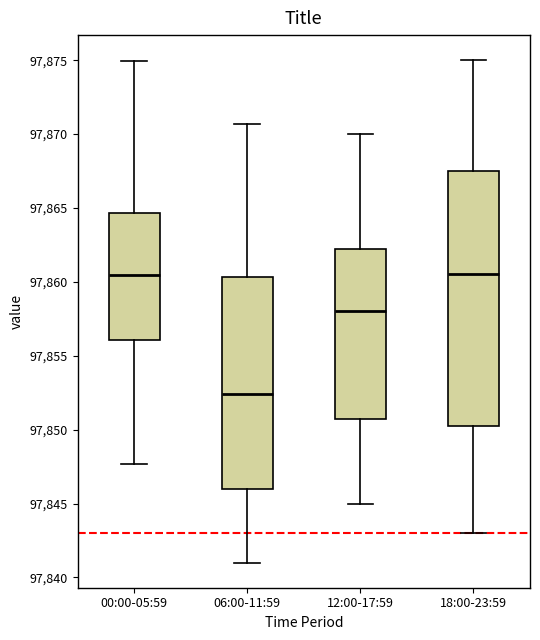

Reading left to right, transcribe this box plot: for each box, give where its median line is, the range the box spans, and where its two whiskers end, as read against the y-axis. The values are not printed on the chart, so give them approximately, as read against the axis.

00:00-05:59: median 97860.5, box 97856.0 to 97864.5, whiskers 97847.5 to 97875.0
06:00-11:59: median 97852.5, box 97846.0 to 97860.5, whiskers 97841.0 to 97870.5
12:00-17:59: median 97858.0, box 97851.0 to 97862.5, whiskers 97845.0 to 97870.0
18:00-23:59: median 97860.5, box 97850.5 to 97867.5, whiskers 97843.0 to 97875.0